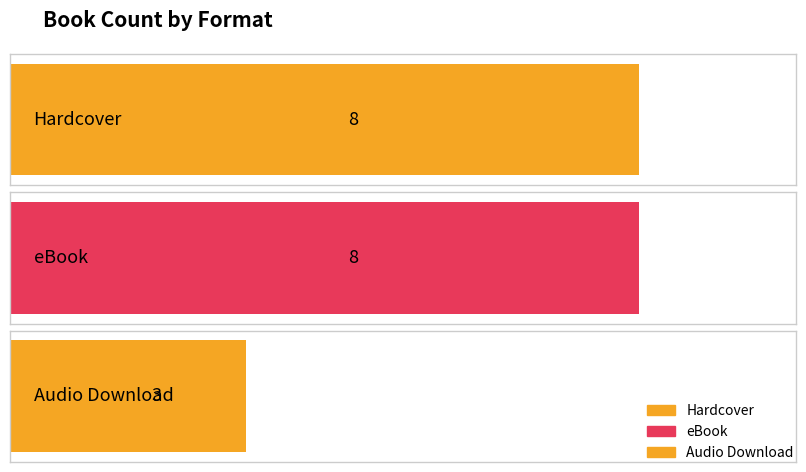

Reading right to left, transcribe all the data shown in this chart.

Audio Download=3	eBook=8	Hardcover=8